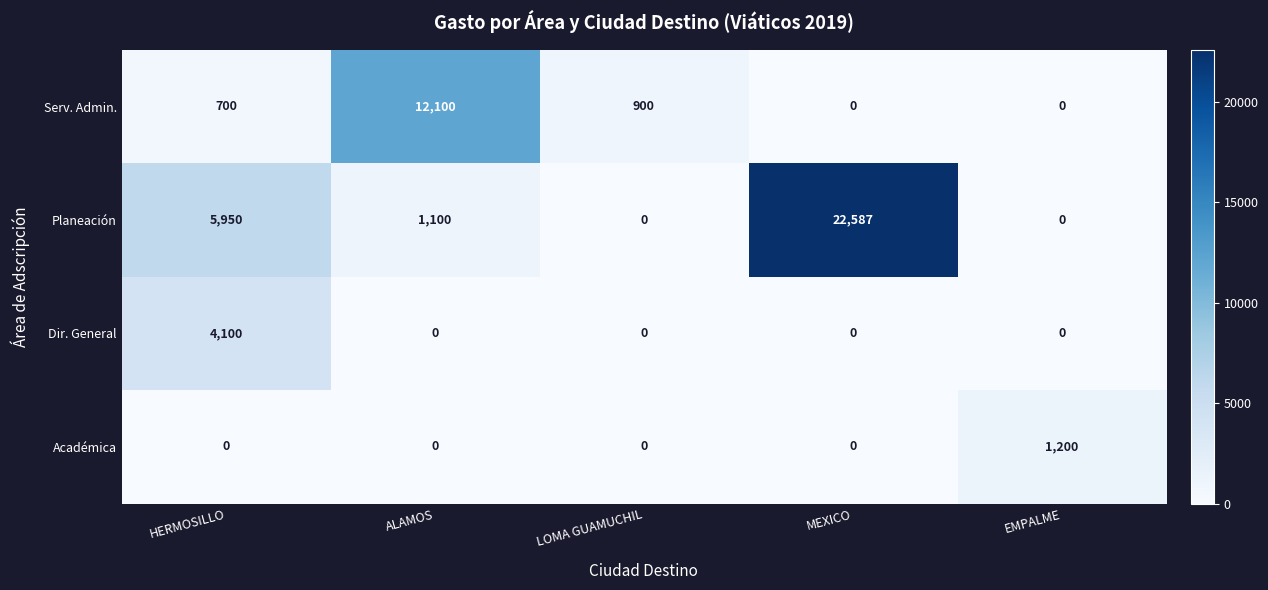

What is the difference between the maximum and minimum values in the Académica series?

1200